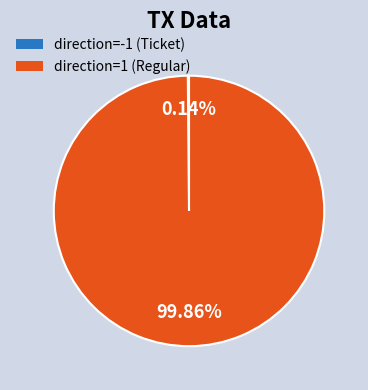

Is there any slice that represents more than half of the pie?

Yes